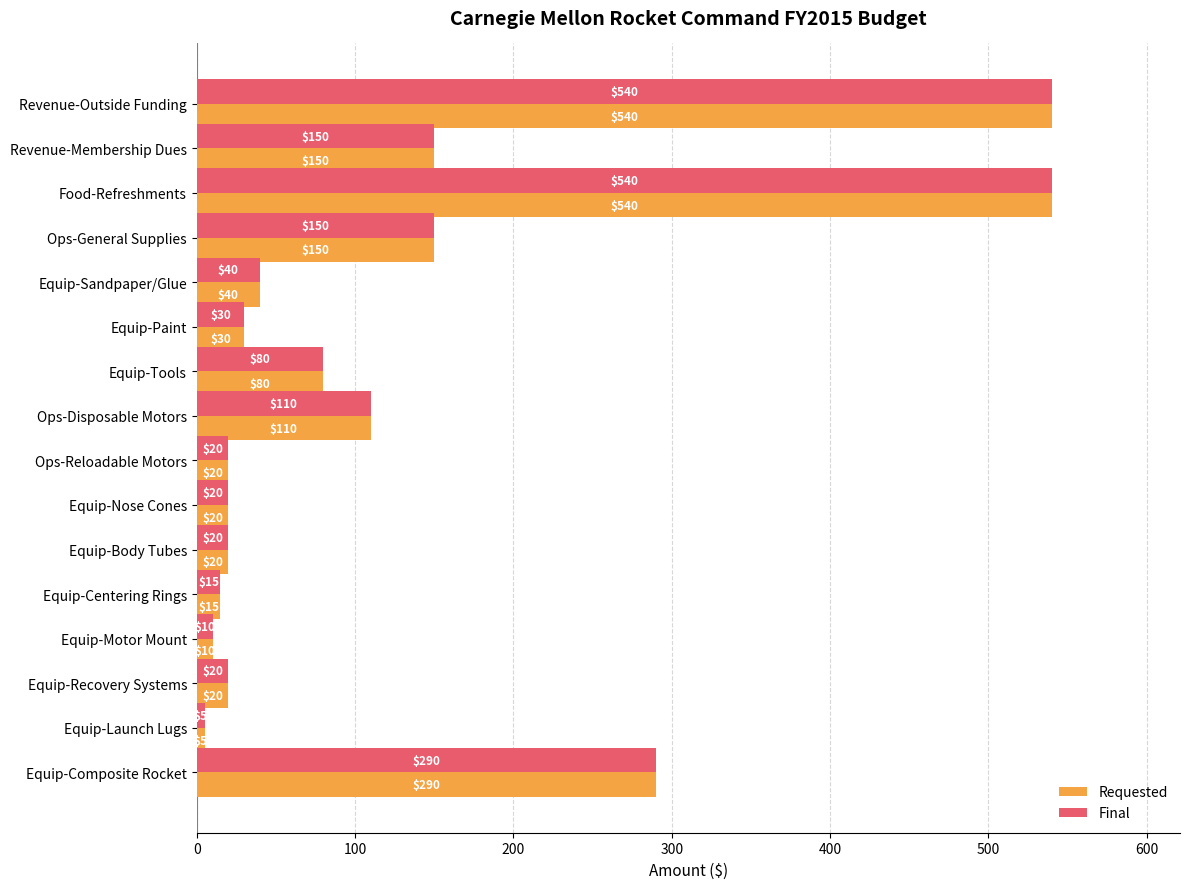

Is the value of Requested at Food-Refreshments greater than the value of Final at Ops-Disposable Motors?

Yes